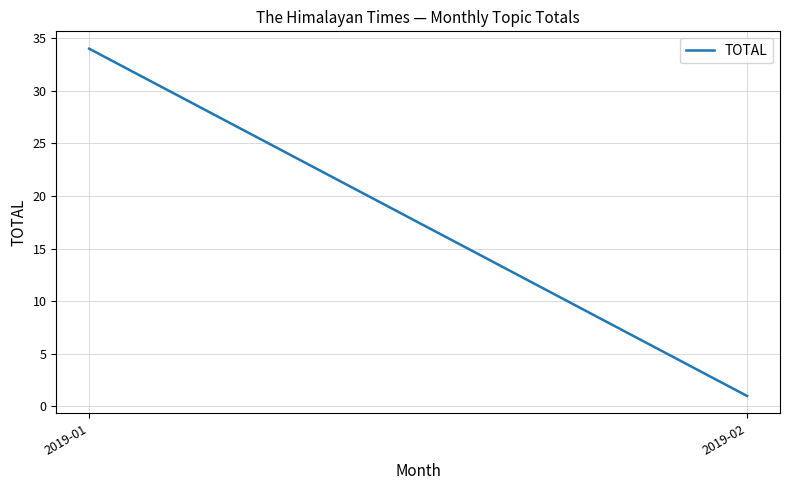

What is the minimum value shown in the chart?

1